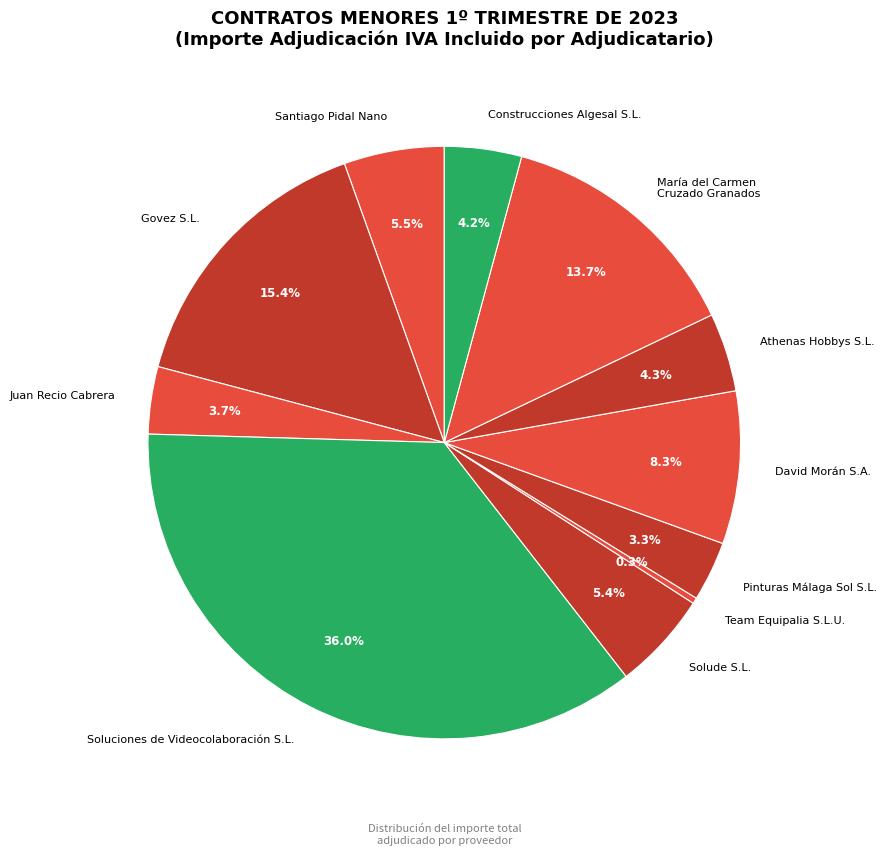

What is the largest slice in the pie chart?

Soluciones de Videocolaboración S.L.